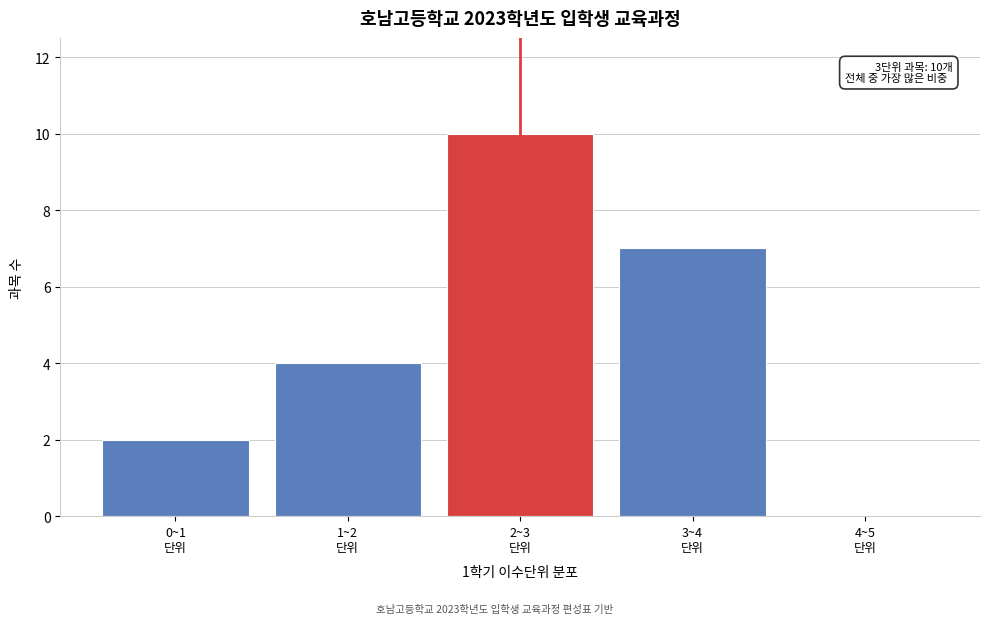

What is the greatest value displayed?

10